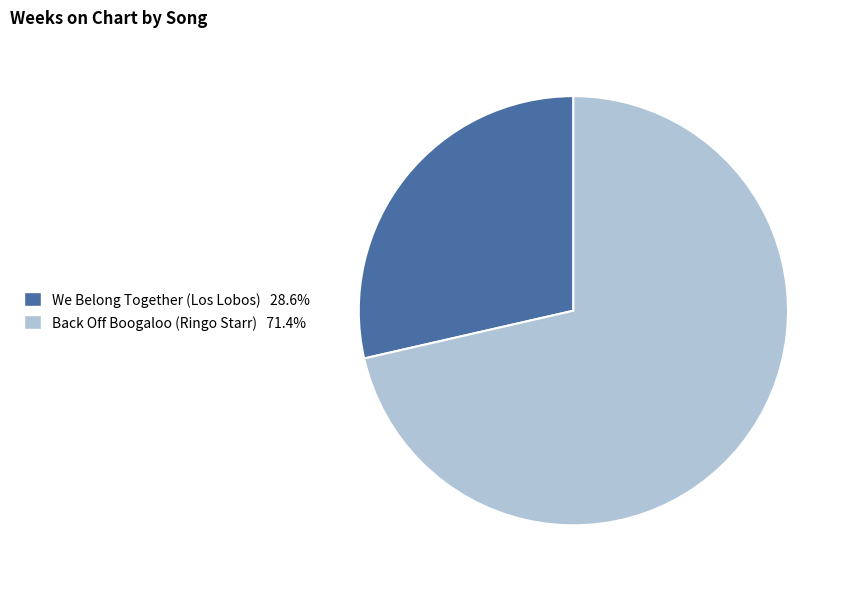

Is Back Off Boogaloo (Ringo Starr) the majority of the pie?

Yes